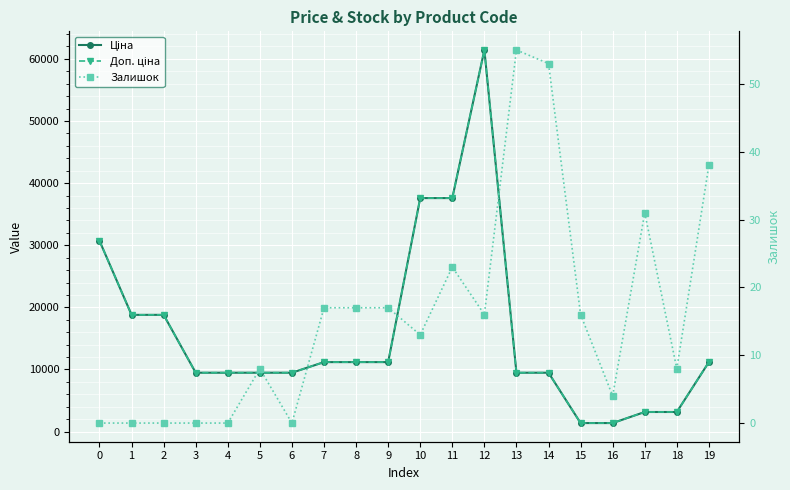

At which category is the sum across all series the highest?

12